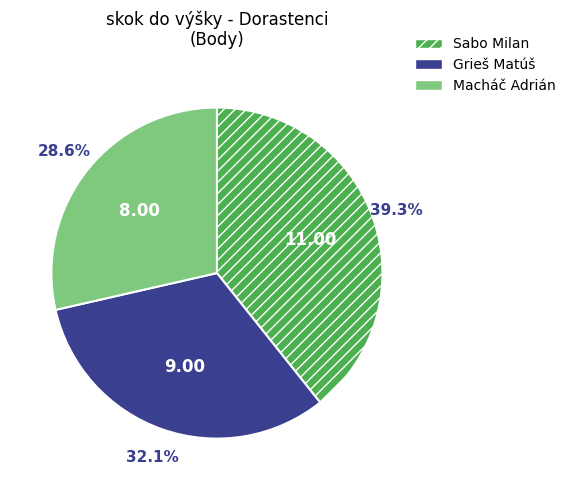

The Macháč Adrián slice represents 29% of the pie. True or false?

True